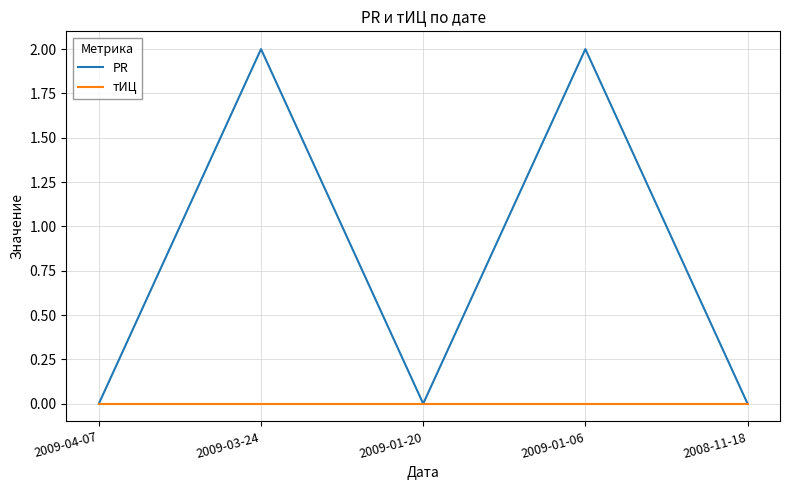

Between 2009-03-24 and 2008-11-18, which series saw the biggest shift?

PR